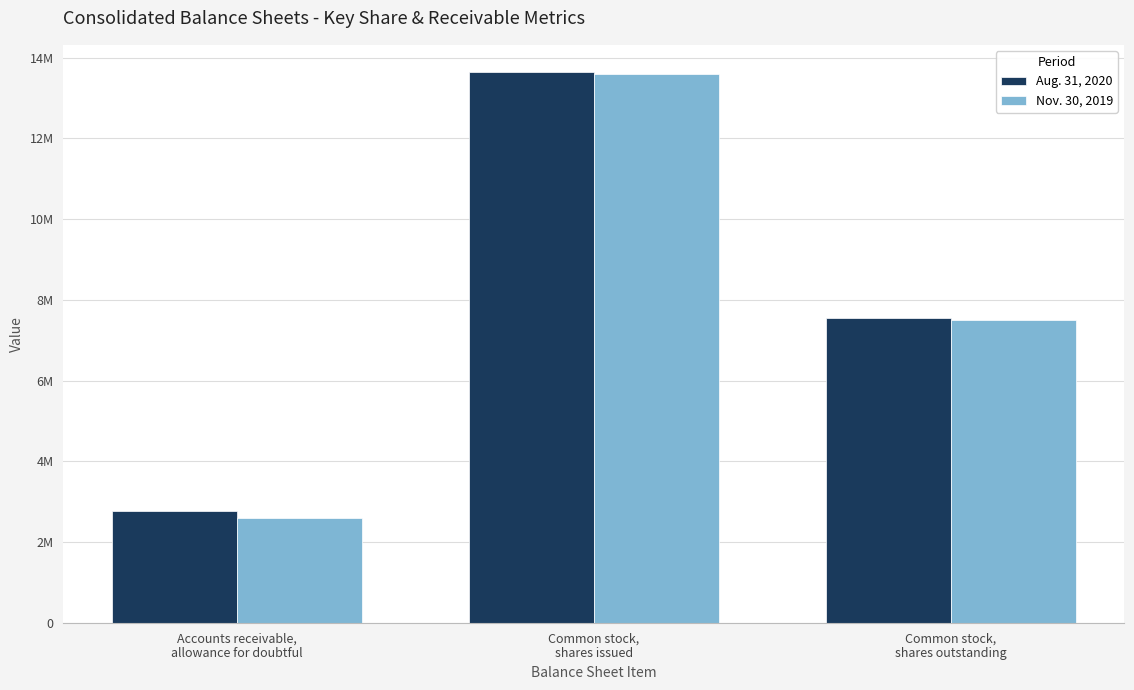

What are all the series names shown in the legend?

Aug. 31, 2020, Nov. 30, 2019